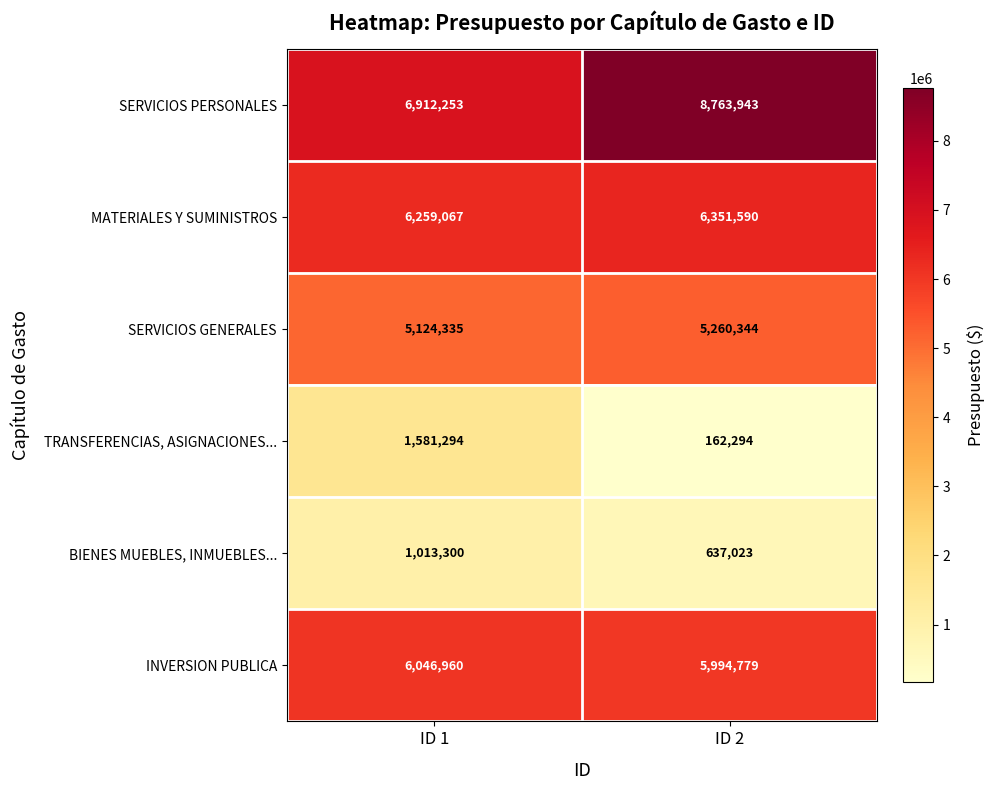

Rank the series at ID 1 from lowest to highest value.

BIENES MUEBLES, INMUEBLES..., TRANSFERENCIAS, ASIGNACIONES..., SERVICIOS GENERALES, INVERSION PUBLICA, MATERIALES Y SUMINISTROS, SERVICIOS PERSONALES